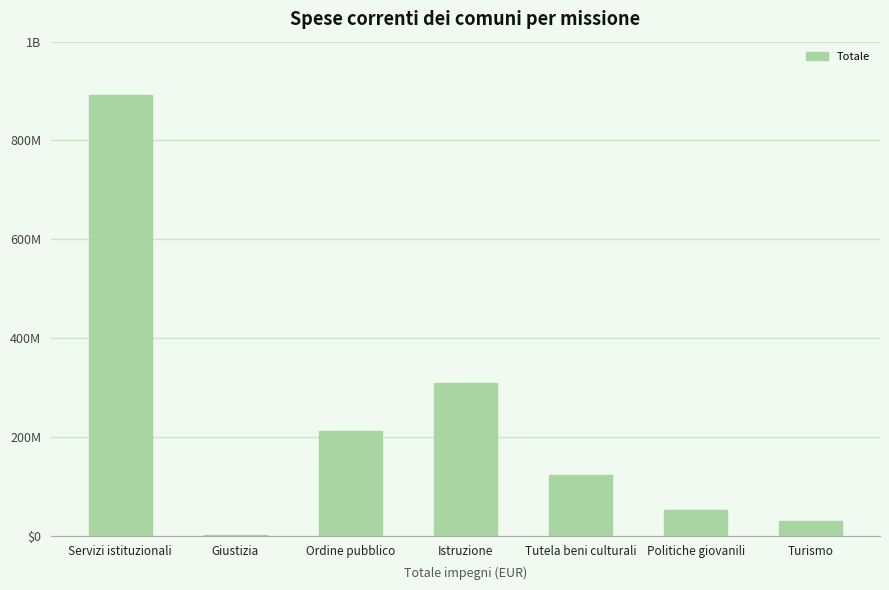

Reading right to left, extract all data points from this chart.

Turismo=30637892.4	Politiche giovanili=51233245.8	Tutela beni culturali=123008211.7	Istruzione=310008769.7	Ordine pubblico=211114659.6	Giustizia=1365430.1	Servizi istituzionali=892458356.4